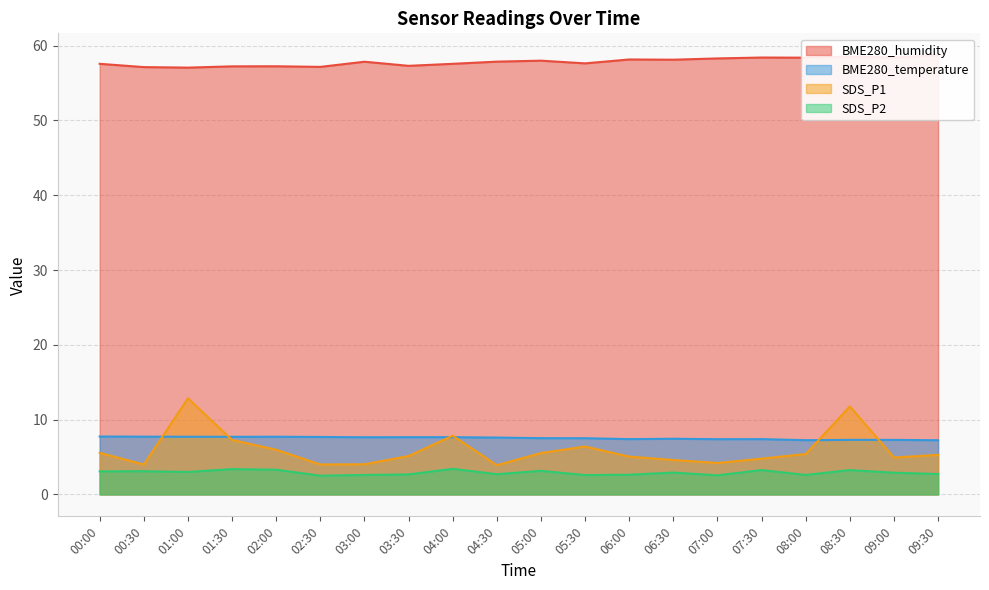

At 00:30, list the series in order from largest to smallest.

BME280_humidity, BME280_temperature, SDS_P1, SDS_P2